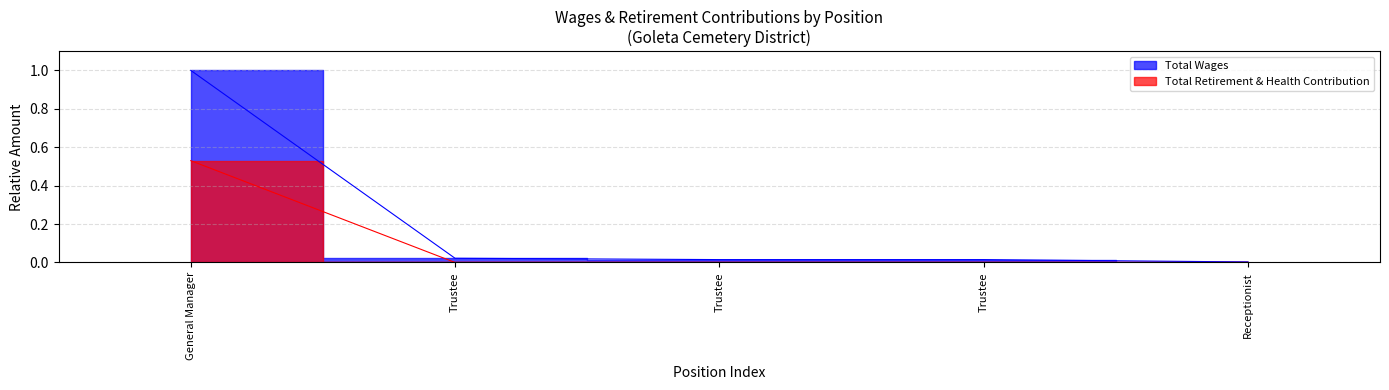

Where is Total Retirement & Health Contribution nearest to the value 0?

Trustee